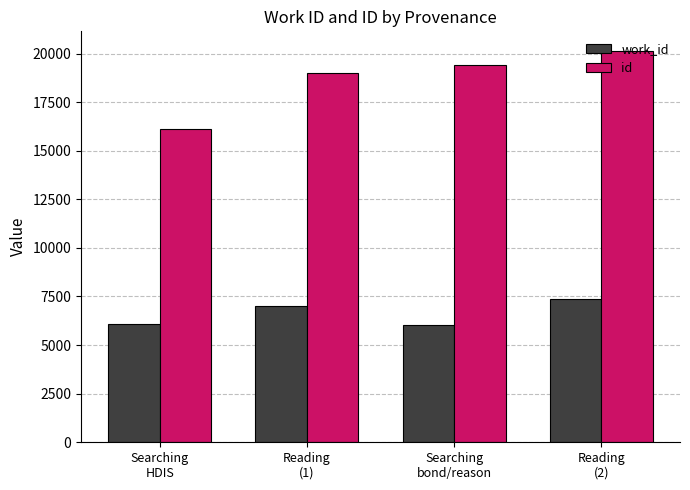

Read the work_id value at Searching
HDIS, to the nearest 10.

6080